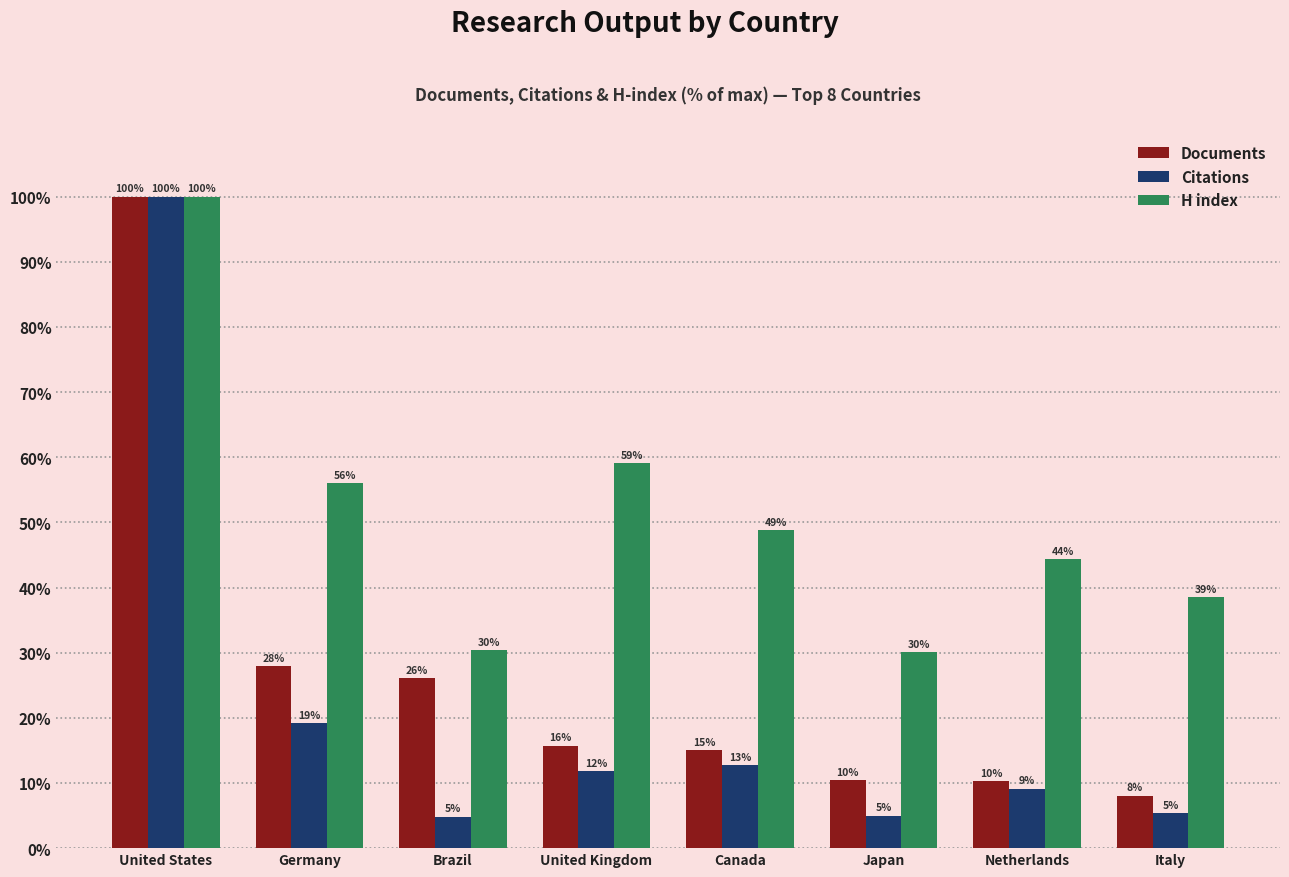

What value does the Citations series have at Canada?

12.8